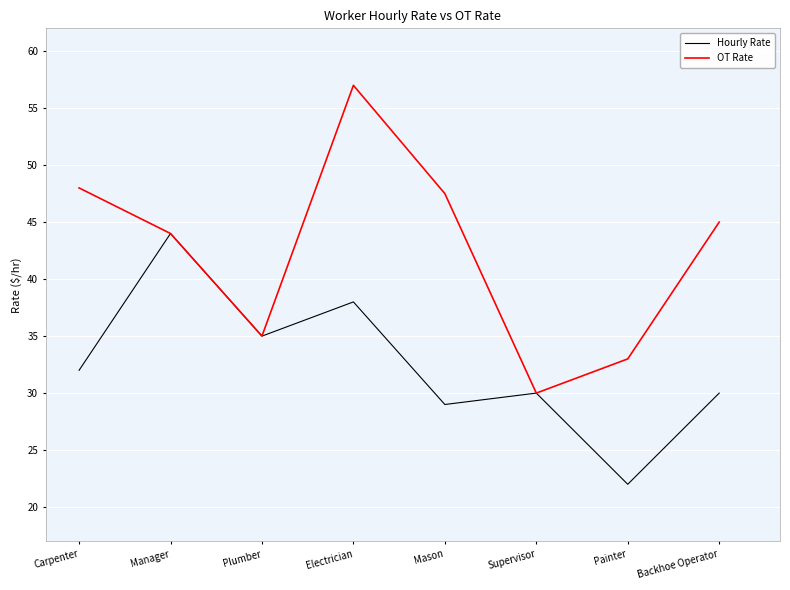

Is the value of Hourly Rate at Manager greater than the value of OT Rate at Mason?

No